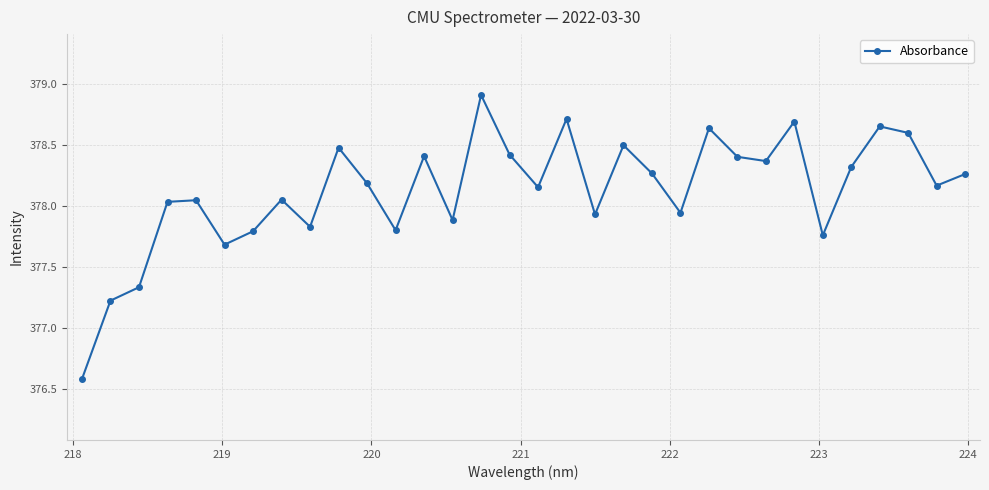

How many series are shown in this chart?

1